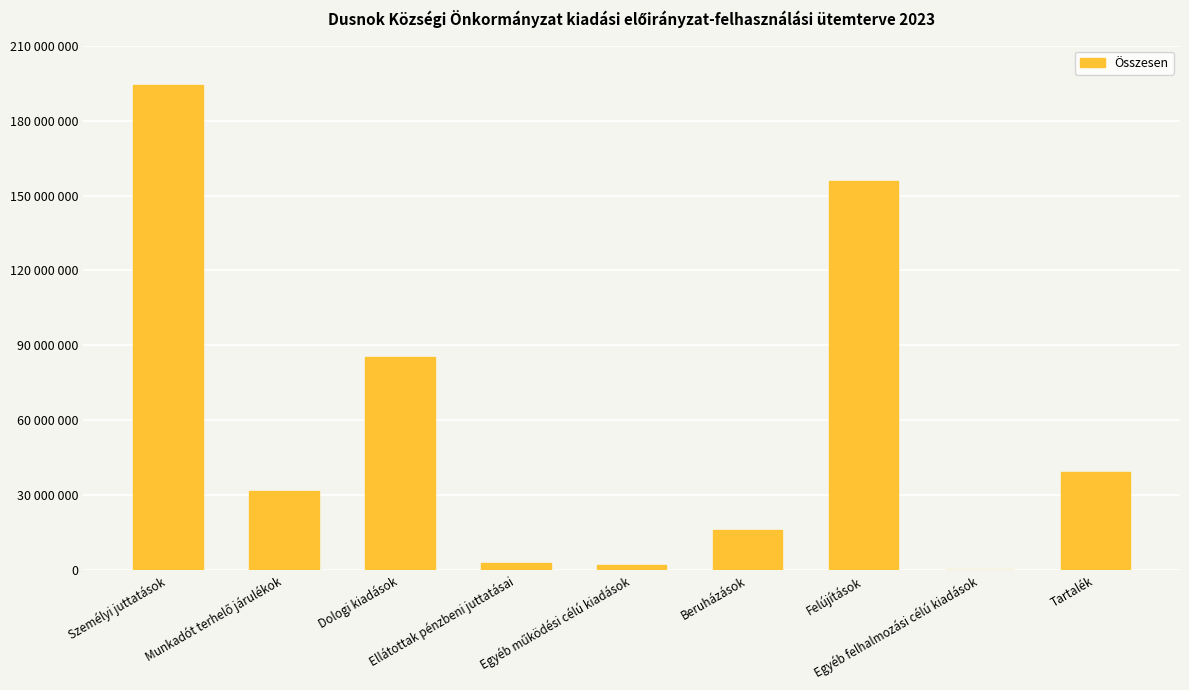

List the labels in order of value, largest first.

Személyi juttatások, Felújítások, Dologi kiadások, Tartalék, Munkadót terhelő járulékok, Beruházások, Ellátottak pénzbeni juttatásai, Egyéb működési célú kiadások, Egyéb felhalmozási célú kiadások